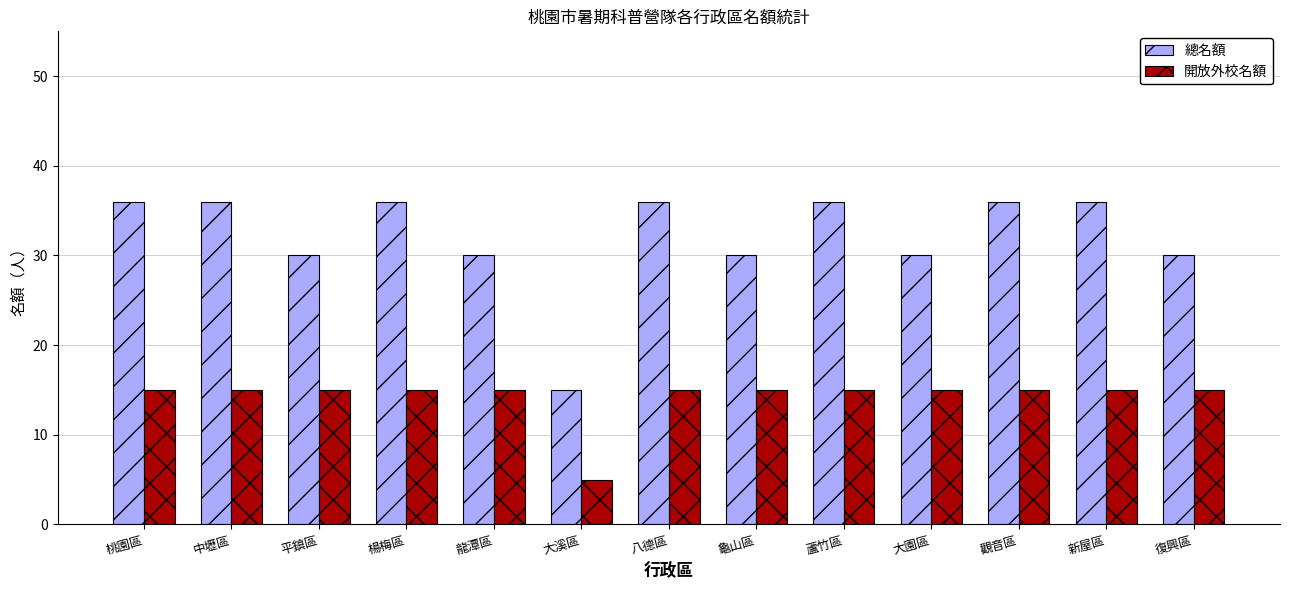

What is the smallest value displayed?

5